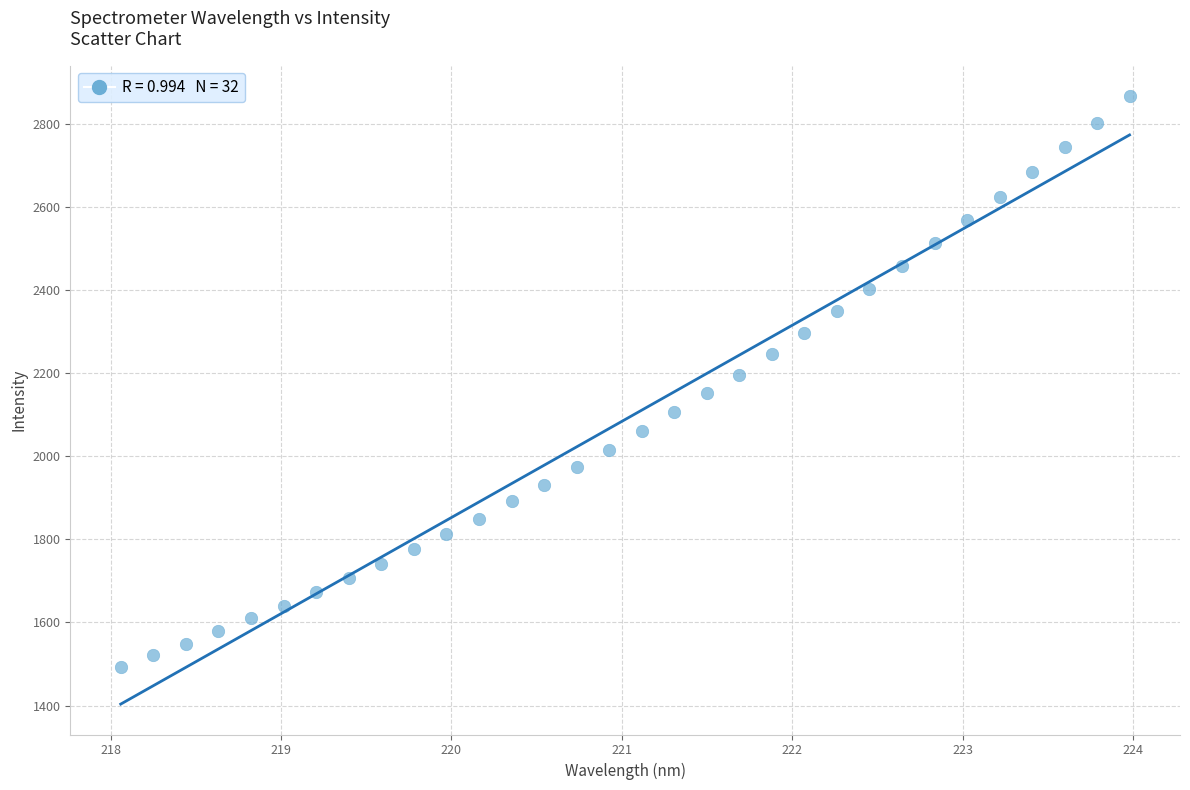

What is the range of X values (max minus min)?

5.9